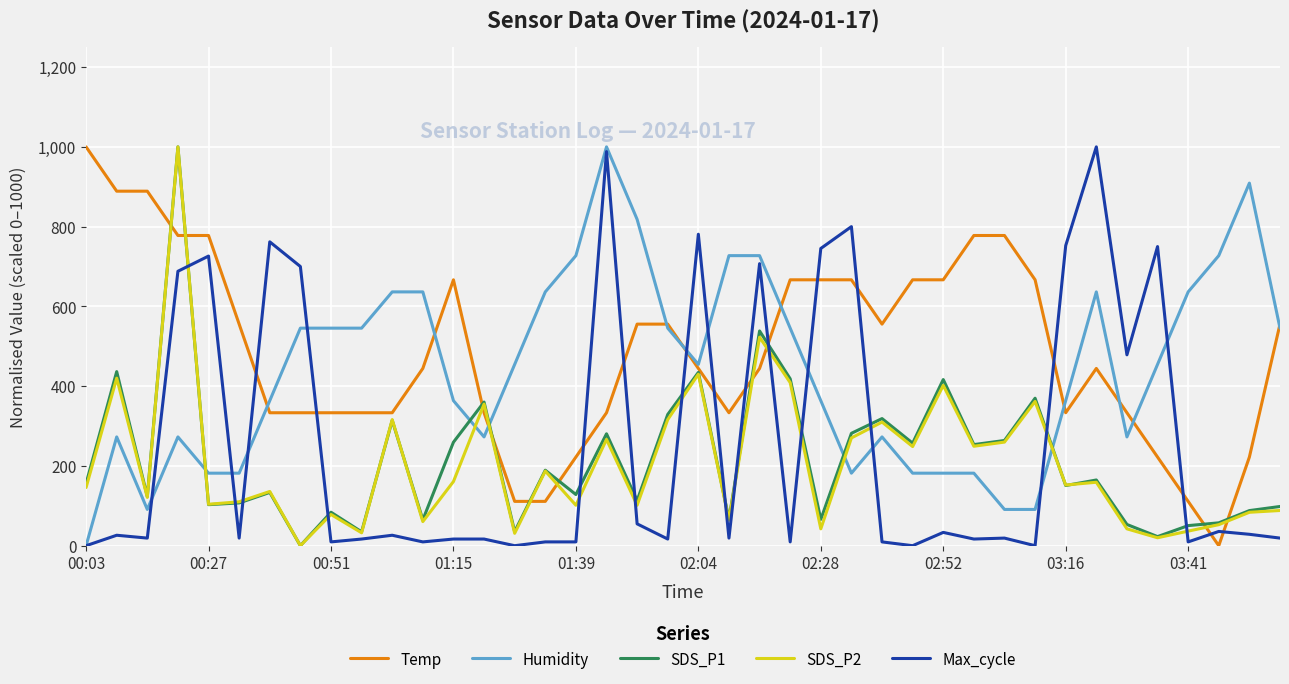

What is the highest value of the Humidity series?

1000.0